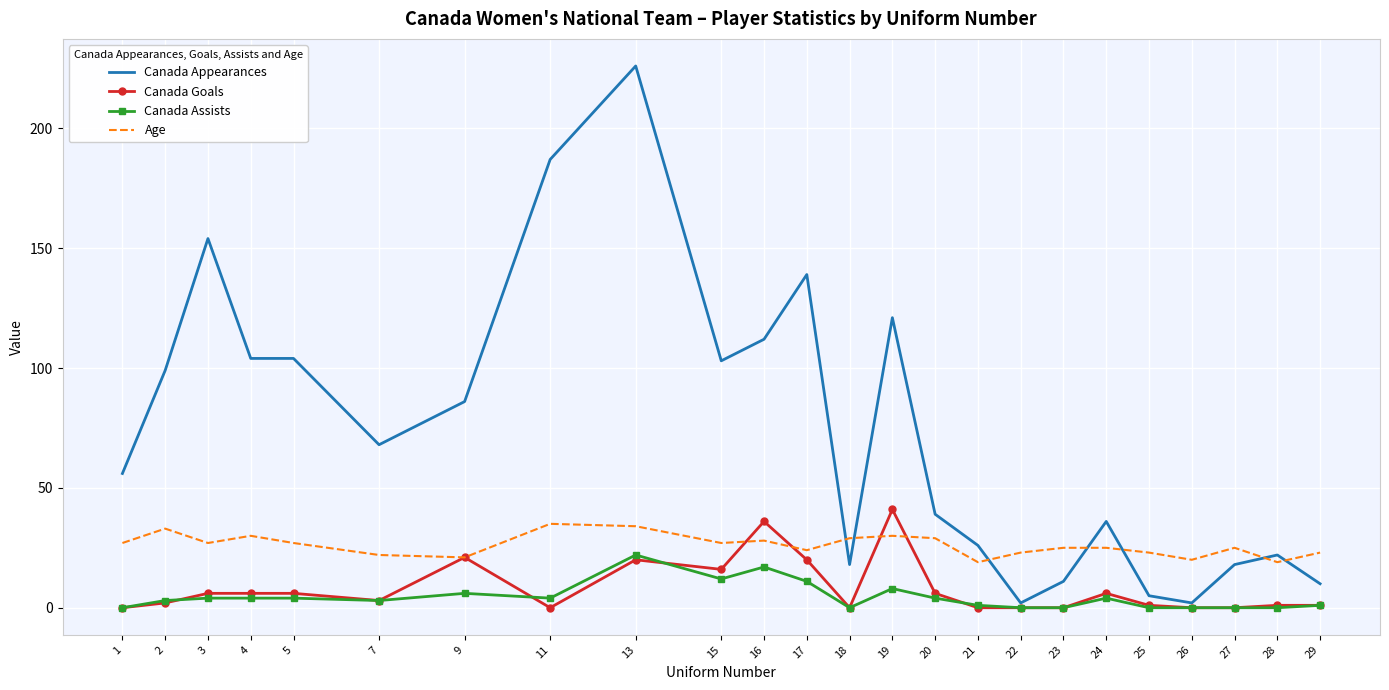

At which category is the sum across all series the highest?

13